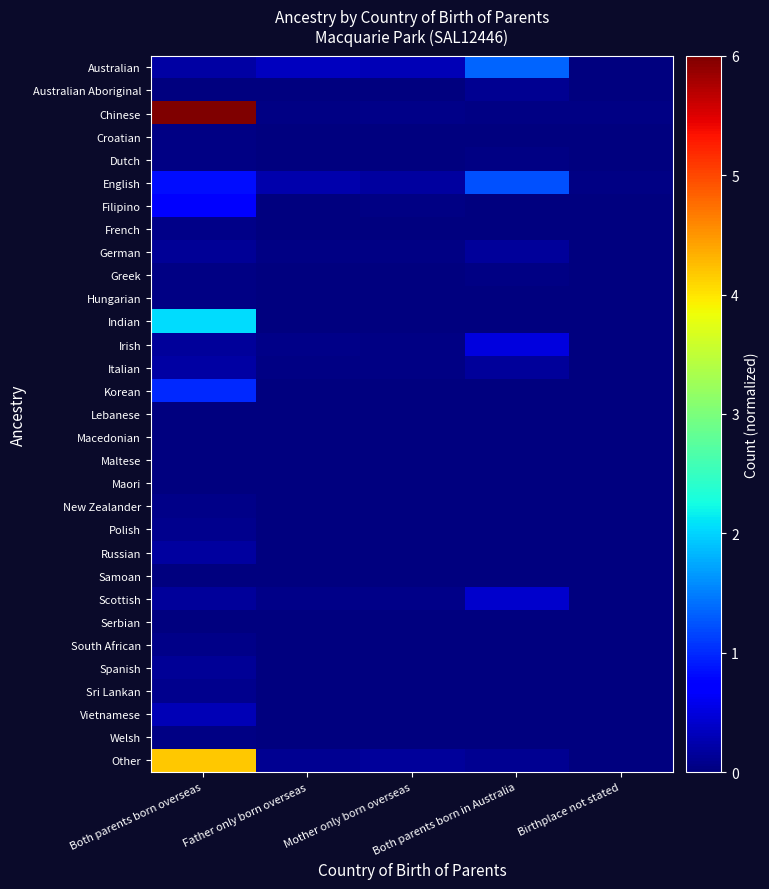

Reading left to right, what are all the values shown in this chart?

Australian: Both parents born overseas=0.2	Father only born overseas=0.3	Mother only born overseas=0.3	Both parents born in Australia=1.3	Birthplace not stated=0.0
Australian Aboriginal: Both parents born overseas=0.0	Father only born overseas=0.0	Mother only born overseas=0.0	Both parents born in Australia=0.1	Birthplace not stated=0.0
Chinese: Both parents born overseas=6.0	Father only born overseas=0.0	Mother only born overseas=0.0	Both parents born in Australia=0.0	Birthplace not stated=0.0
Croatian: Both parents born overseas=0.0	Father only born overseas=0.0	Mother only born overseas=0.0	Both parents born in Australia=0.0	Birthplace not stated=0.0
Dutch: Both parents born overseas=0.0	Father only born overseas=0.0	Mother only born overseas=0.0	Both parents born in Australia=0.0	Birthplace not stated=0.0
English: Both parents born overseas=0.8	Father only born overseas=0.3	Mother only born overseas=0.2	Both parents born in Australia=1.2	Birthplace not stated=0.0
Filipino: Both parents born overseas=0.8	Father only born overseas=0.0	Mother only born overseas=0.0	Both parents born in Australia=0.0	Birthplace not stated=0.0
French: Both parents born overseas=0.1	Father only born overseas=0.0	Mother only born overseas=0.0	Both parents born in Australia=0.0	Birthplace not stated=0.0
German: Both parents born overseas=0.1	Father only born overseas=0.0	Mother only born overseas=0.0	Both parents born in Australia=0.1	Birthplace not stated=0.0
Greek: Both parents born overseas=0.0	Father only born overseas=0.0	Mother only born overseas=0.0	Both parents born in Australia=0.0	Birthplace not stated=0.0
Hungarian: Both parents born overseas=0.0	Father only born overseas=0.0	Mother only born overseas=0.0	Both parents born in Australia=0.0	Birthplace not stated=0.0
Indian: Both parents born overseas=2.1	Father only born overseas=0.0	Mother only born overseas=0.0	Both parents born in Australia=0.0	Birthplace not stated=0.0
Irish: Both parents born overseas=0.2	Father only born overseas=0.1	Mother only born overseas=0.0	Both parents born in Australia=0.5	Birthplace not stated=0.0
Italian: Both parents born overseas=0.2	Father only born overseas=0.0	Mother only born overseas=0.0	Both parents born in Australia=0.1	Birthplace not stated=0.0
Korean: Both parents born overseas=1.0	Father only born overseas=0.0	Mother only born overseas=0.0	Both parents born in Australia=0.0	Birthplace not stated=0.0
Lebanese: Both parents born overseas=0.0	Father only born overseas=0.0	Mother only born overseas=0.0	Both parents born in Australia=0.0	Birthplace not stated=0.0
Macedonian: Both parents born overseas=0.0	Father only born overseas=0.0	Mother only born overseas=0.0	Both parents born in Australia=0.0	Birthplace not stated=0.0
Maltese: Both parents born overseas=0.0	Father only born overseas=0.0	Mother only born overseas=0.0	Both parents born in Australia=0.0	Birthplace not stated=0.0
Maori: Both parents born overseas=0.0	Father only born overseas=0.0	Mother only born overseas=0.0	Both parents born in Australia=0.0	Birthplace not stated=0.0
New Zealander: Both parents born overseas=0.1	Father only born overseas=0.0	Mother only born overseas=0.0	Both parents born in Australia=0.0	Birthplace not stated=0.0
Polish: Both parents born overseas=0.1	Father only born overseas=0.0	Mother only born overseas=0.0	Both parents born in Australia=0.0	Birthplace not stated=0.0
Russian: Both parents born overseas=0.2	Father only born overseas=0.0	Mother only born overseas=0.0	Both parents born in Australia=0.0	Birthplace not stated=0.0
Samoan: Both parents born overseas=0.0	Father only born overseas=0.0	Mother only born overseas=0.0	Both parents born in Australia=0.0	Birthplace not stated=0.0
Scottish: Both parents born overseas=0.2	Father only born overseas=0.1	Mother only born overseas=0.1	Both parents born in Australia=0.4	Birthplace not stated=0.0
Serbian: Both parents born overseas=0.0	Father only born overseas=0.0	Mother only born overseas=0.0	Both parents born in Australia=0.0	Birthplace not stated=0.0
South African: Both parents born overseas=0.1	Father only born overseas=0.0	Mother only born overseas=0.0	Both parents born in Australia=0.0	Birthplace not stated=0.0
Spanish: Both parents born overseas=0.1	Father only born overseas=0.0	Mother only born overseas=0.0	Both parents born in Australia=0.0	Birthplace not stated=0.0
Sri Lankan: Both parents born overseas=0.1	Father only born overseas=0.0	Mother only born overseas=0.0	Both parents born in Australia=0.0	Birthplace not stated=0.0
Vietnamese: Both parents born overseas=0.3	Father only born overseas=0.0	Mother only born overseas=0.0	Both parents born in Australia=0.0	Birthplace not stated=0.0
Welsh: Both parents born overseas=0.0	Father only born overseas=0.0	Mother only born overseas=0.0	Both parents born in Australia=0.0	Birthplace not stated=0.0
Other: Both parents born overseas=4.2	Father only born overseas=0.1	Mother only born overseas=0.1	Both parents born in Australia=0.1	Birthplace not stated=0.0